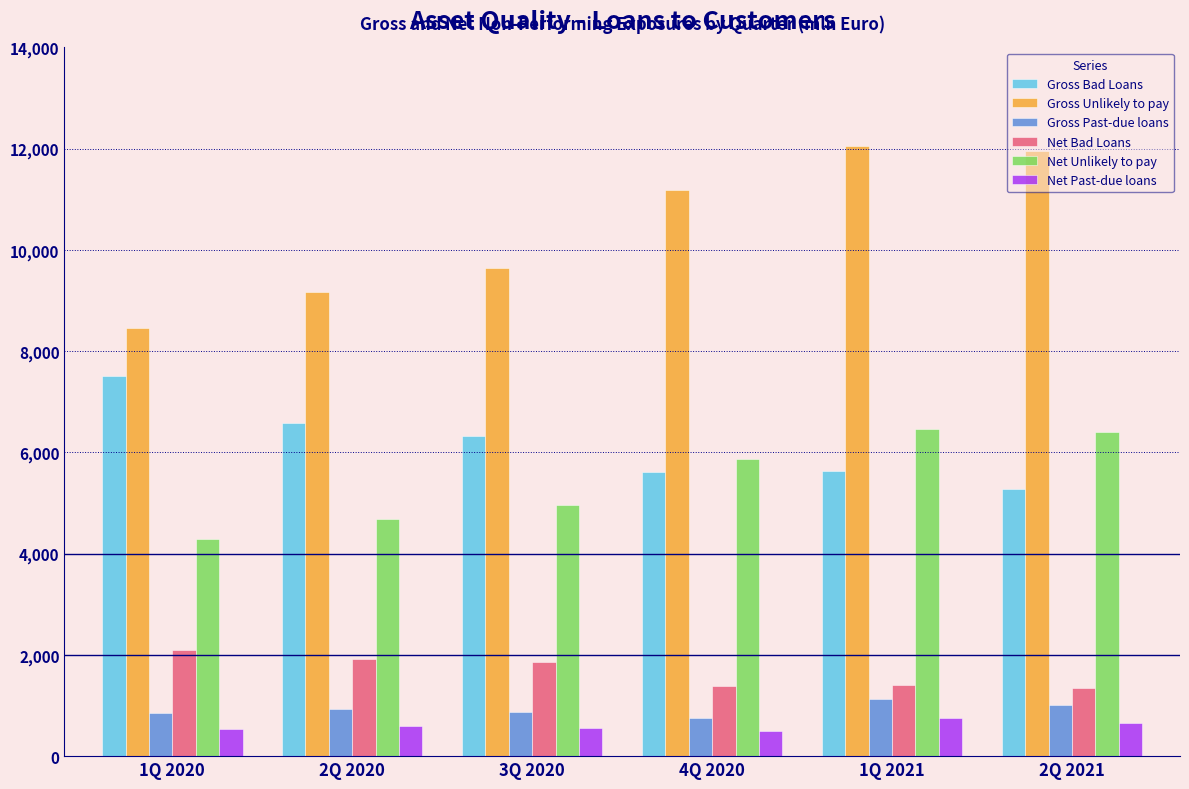

The value of Net Unlikely to pay at 2Q 2020 is 1486.1. True or false?

False